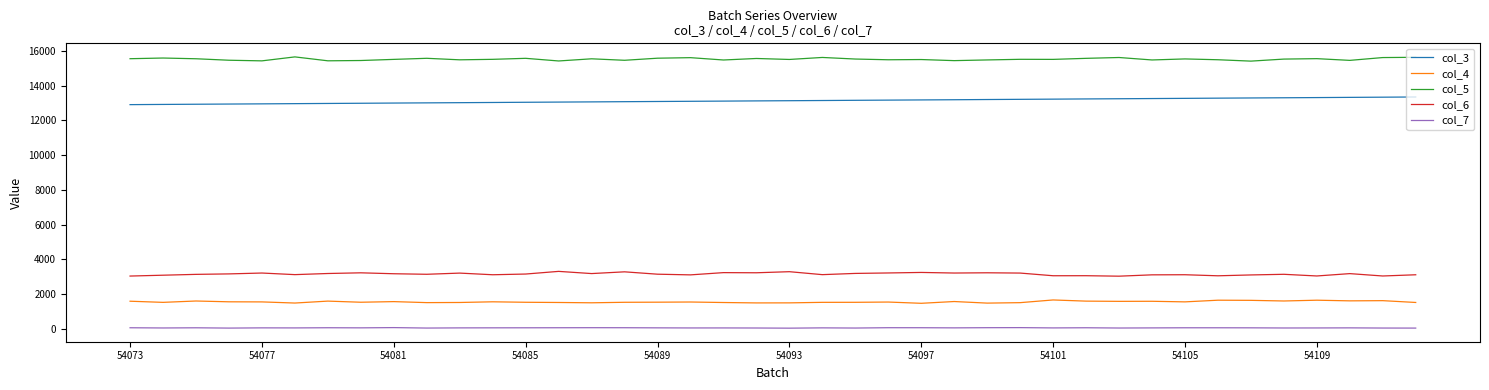

Does the chart have visible grid lines?

No